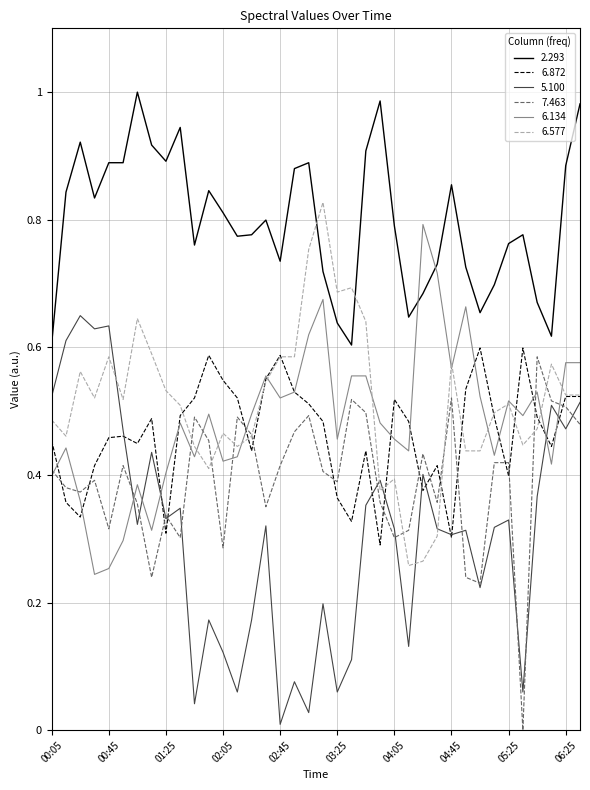

True or false: 5.100 and 6.577 intersect in this chart.

True